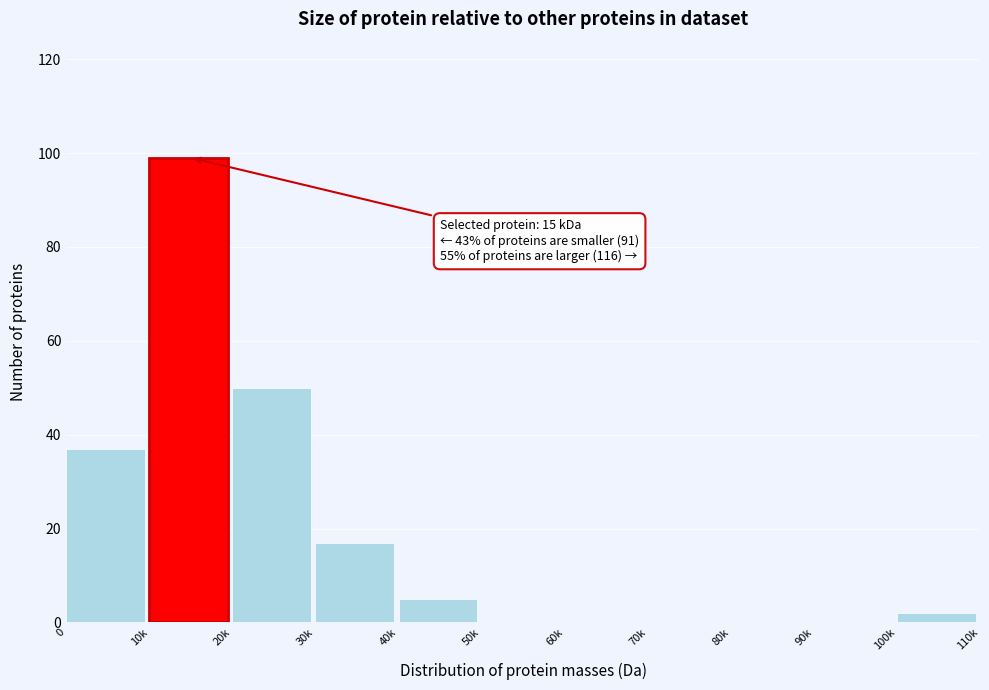

Reading left to right, transcribe all the data shown in this chart.

0=37	10k=99	20k=50	30k=17	40k=5	50k=0	60k=0	70k=0	80k=0	90k=0	100k=2